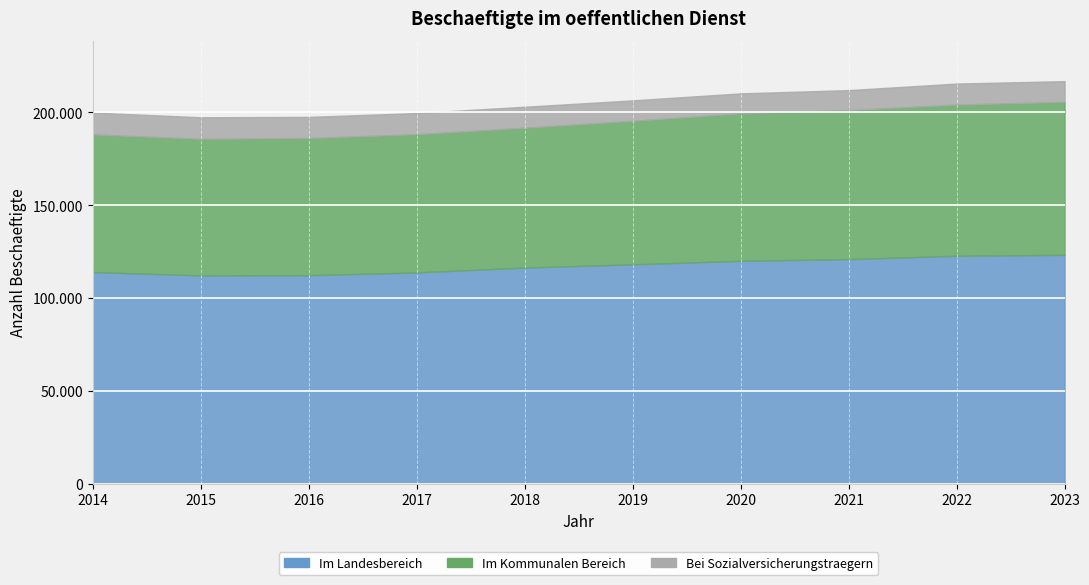

Rank the series at 2023 from highest to lowest value.

Im Landesbereich, Im Kommunalen Bereich, Bei Sozialversicherungstraegern